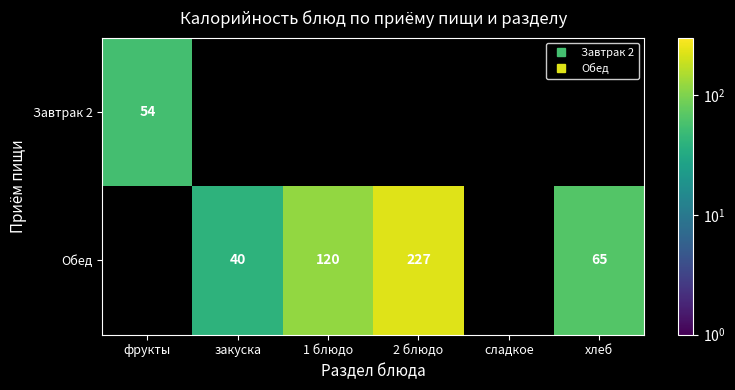

What is the greatest value displayed?

227.0